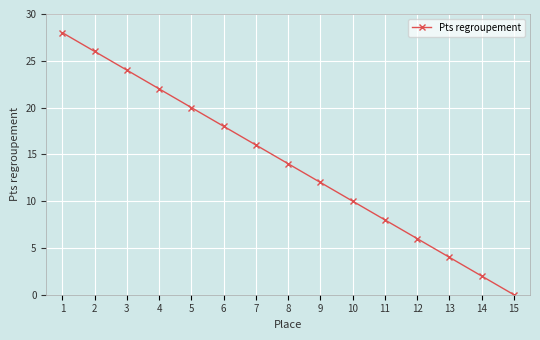

What is the approximate value at 1, to the nearest 10?

30